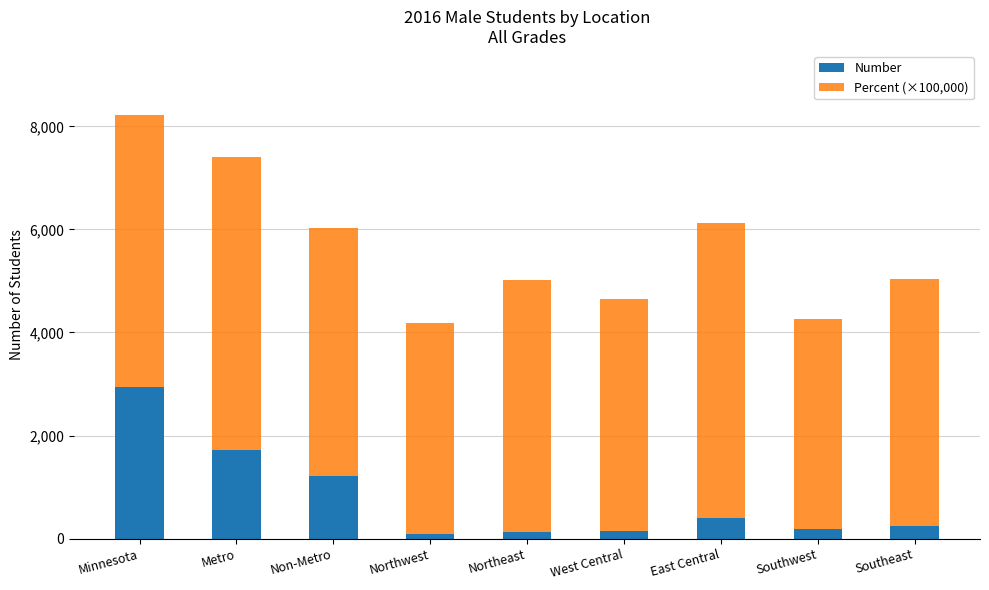

At which category is the sum across all series the highest?

Minnesota